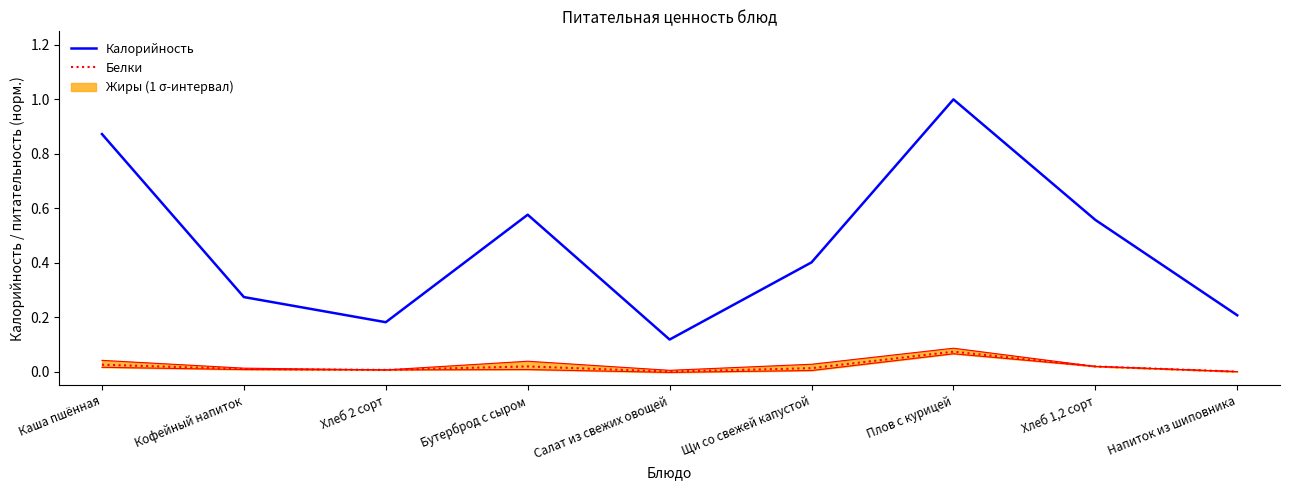

True or false: Калорийность and Белки cross at least once.

False